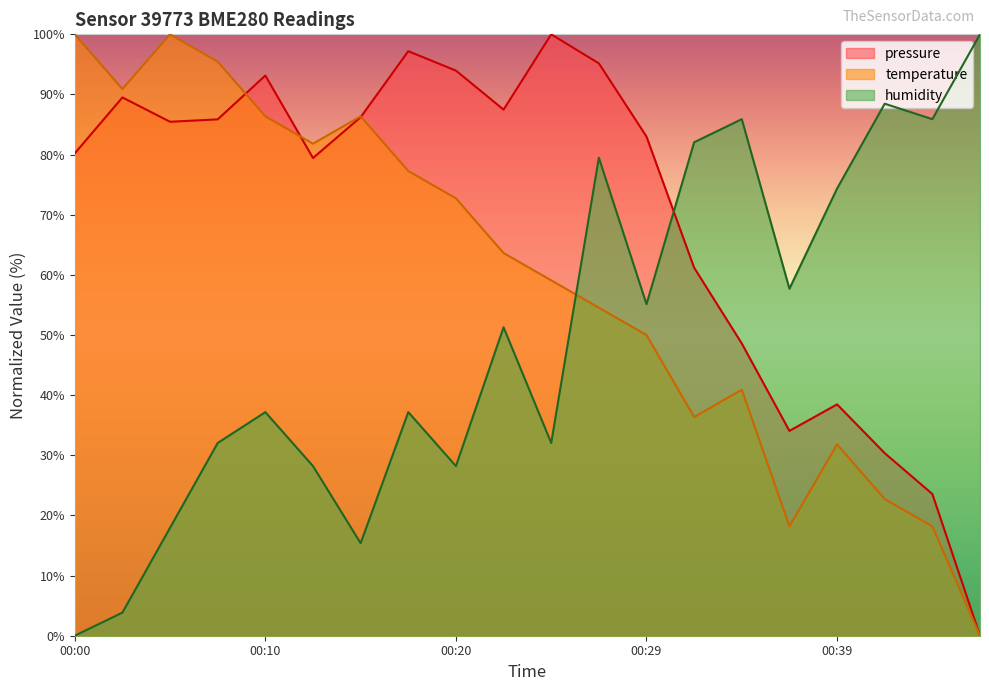

Which category has the lowest value in the temperature series?

00:46